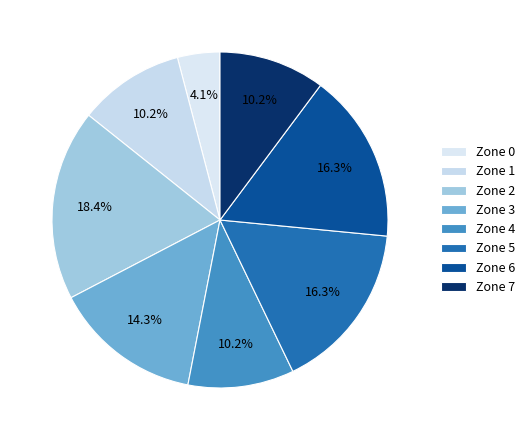

To the nearest percent, what is the combined percentage of Zone 0 and Zone 2?

22%